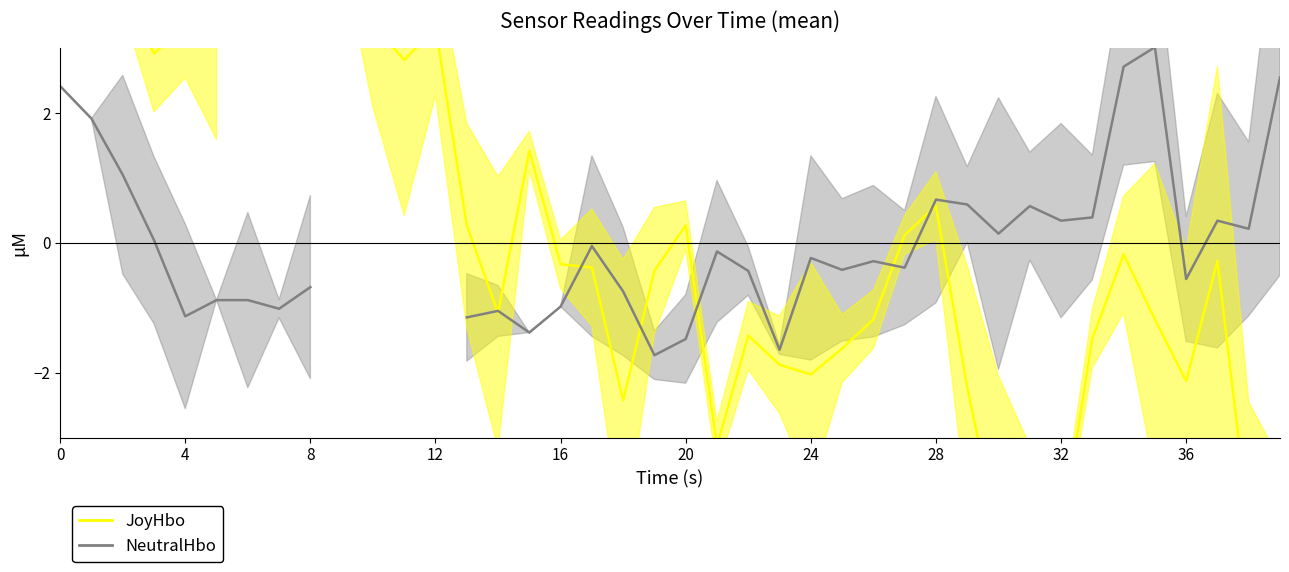

What is the approximate value of JoyHbo at 27?

0.1